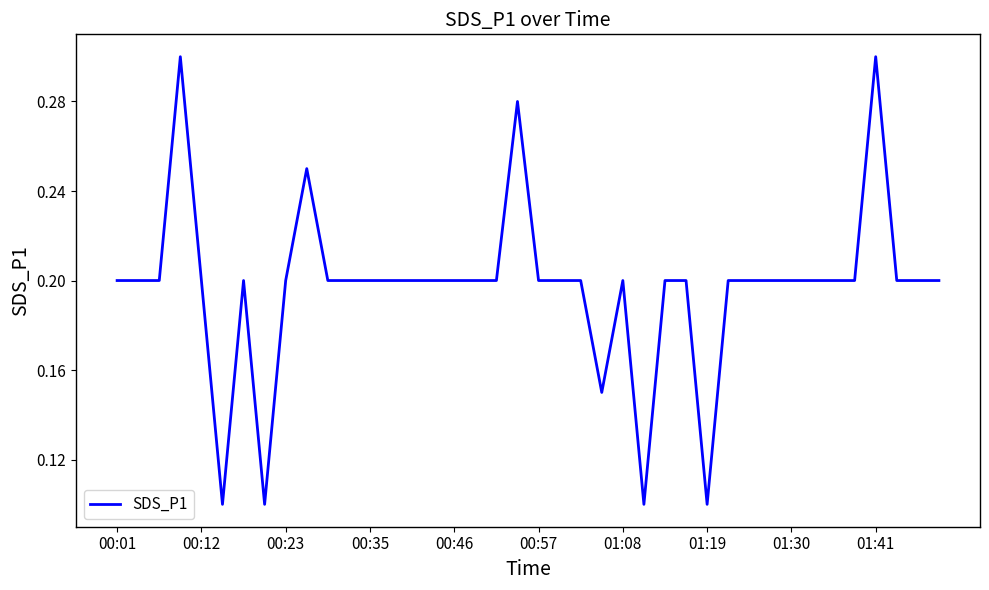

Is it true that the value at 00:35 is 0.1?

False